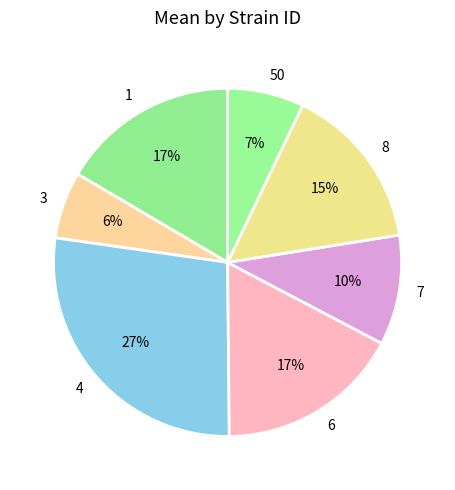

Is the sum of 4 and 50 greater than half?

No